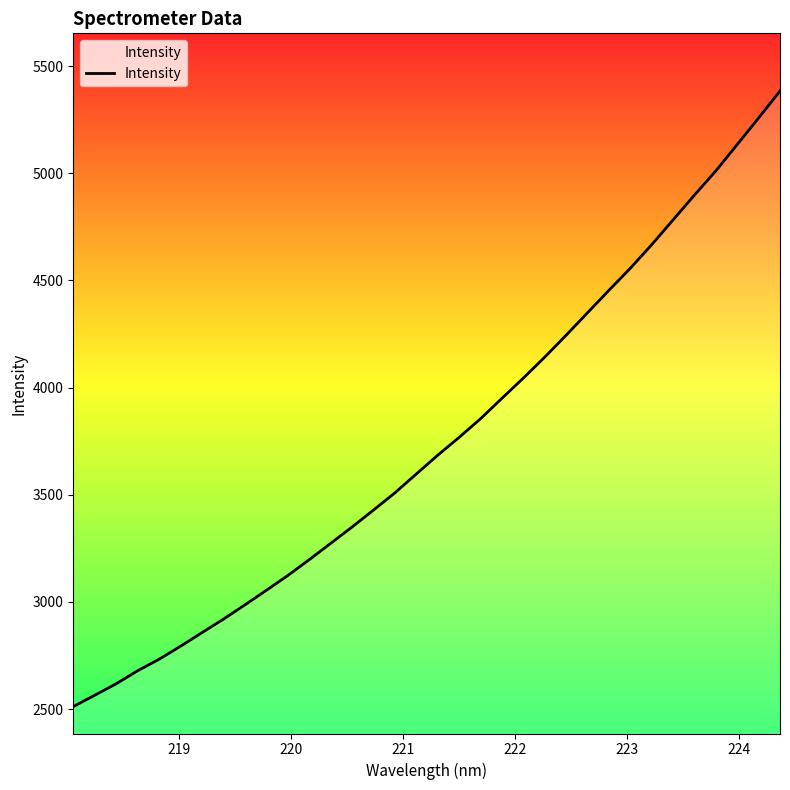

Is this an area chart (filled region under the line)?

Yes